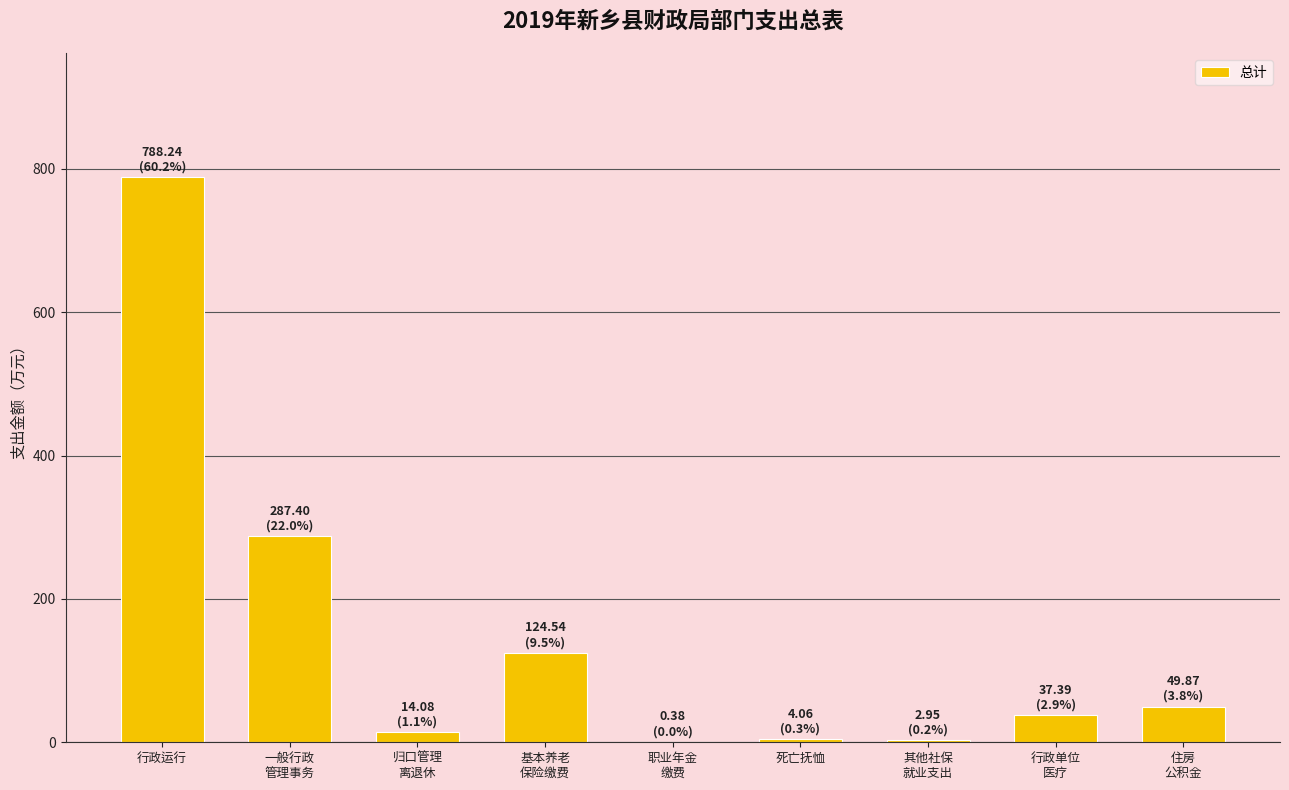

What is the sum of all values?

1308.9